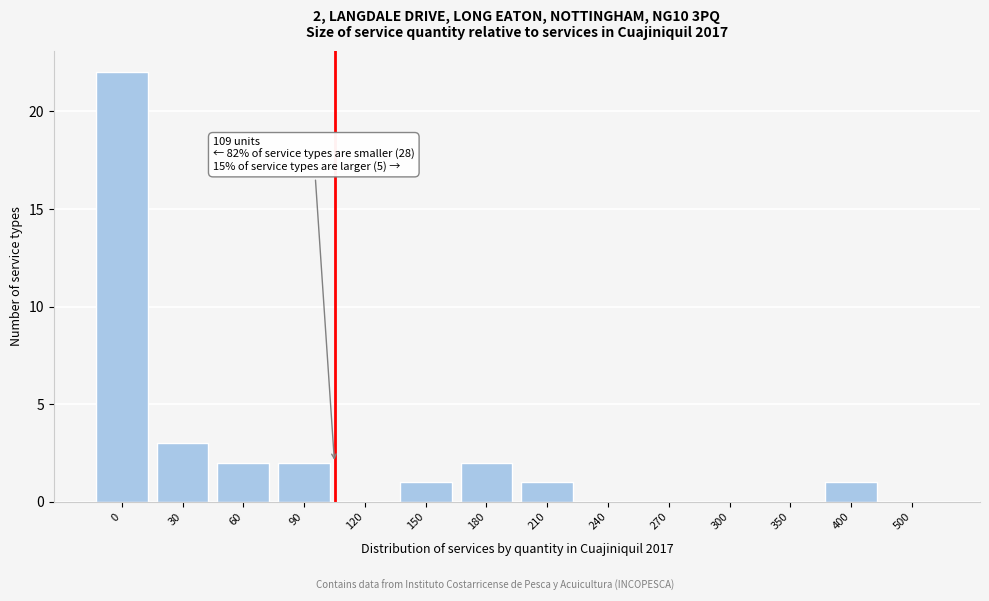

Reading left to right, list all the values displayed in this chart.

0=22	30=3	60=2	90=2	120=0	150=1	180=2	210=1	240=0	270=0	300=0	350=0	400=1	500=0